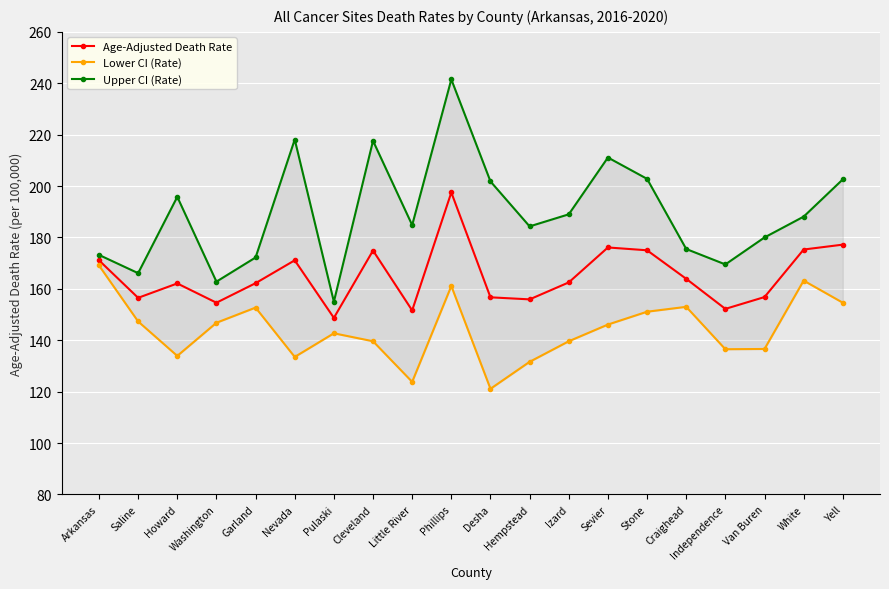

List the series in order of their overall mean, lowest first.

Lower CI (Rate), Age-Adjusted Death Rate, Upper CI (Rate)